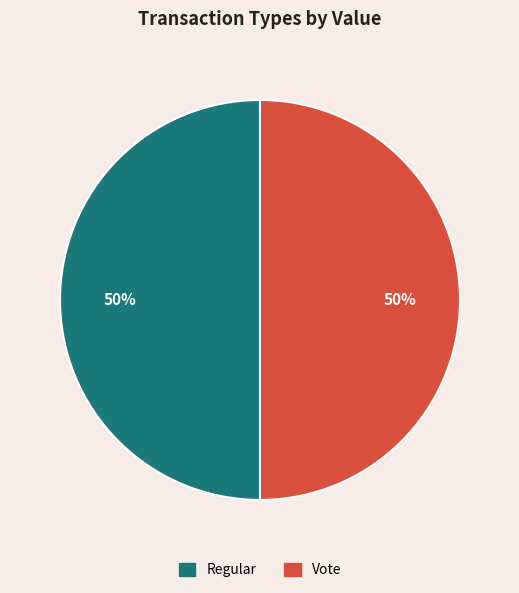

Do Vote and Regular together represent more than half of the pie?

Yes